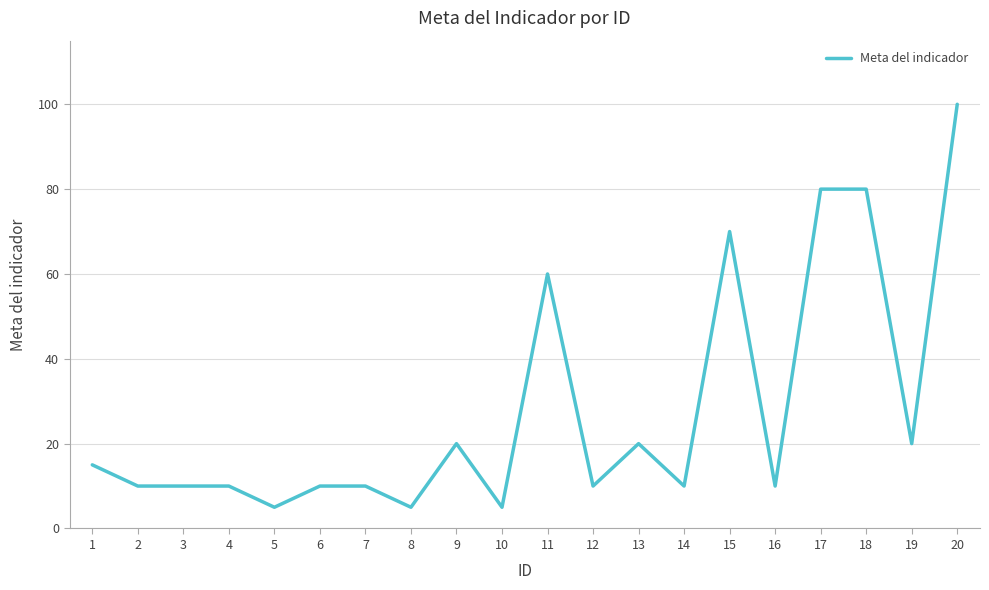

What is the change in value from 7 to 19?

+10